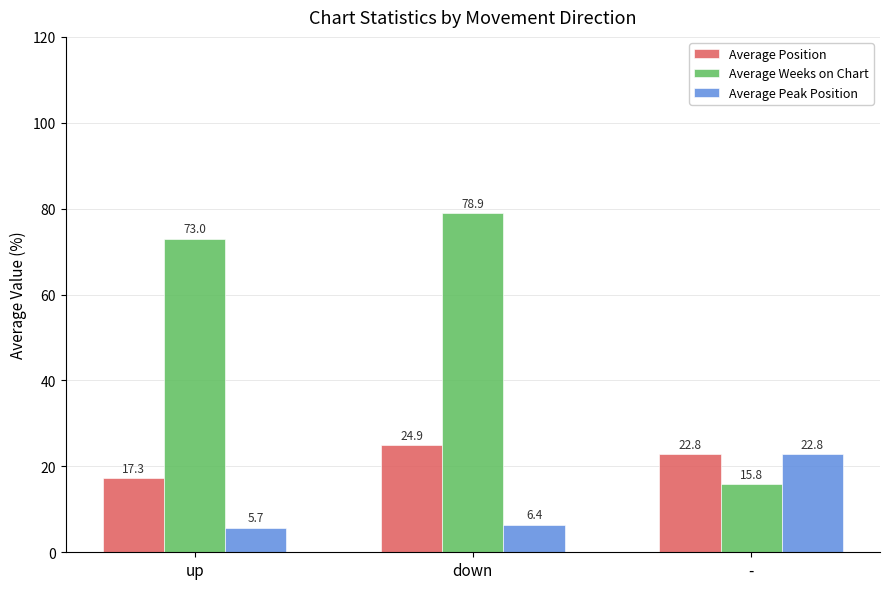

List the series in order of their overall mean, highest first.

Average Weeks on Chart, Average Position, Average Peak Position